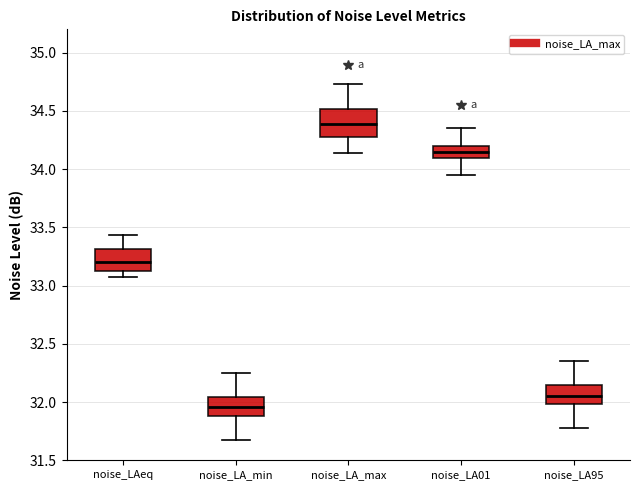

Reading left to right, read every box against the y-axis: the position of its median line, the range the box covers, and the ends of its whiskers. The values are not printed on the chart, so give them approximately, as read against the axis.

noise_LAeq: median 33.20, box 33.10 to 33.30, whiskers 33.05 to 33.45
noise_LA_min: median 31.95, box 31.90 to 32.05, whiskers 31.65 to 32.25
noise_LA_max: median 34.40, box 34.30 to 34.50, whiskers 34.15 to 34.75
noise_LA01: median 34.15, box 34.10 to 34.20, whiskers 33.95 to 34.35
noise_LA95: median 32.05, box 32.00 to 32.15, whiskers 31.80 to 32.35